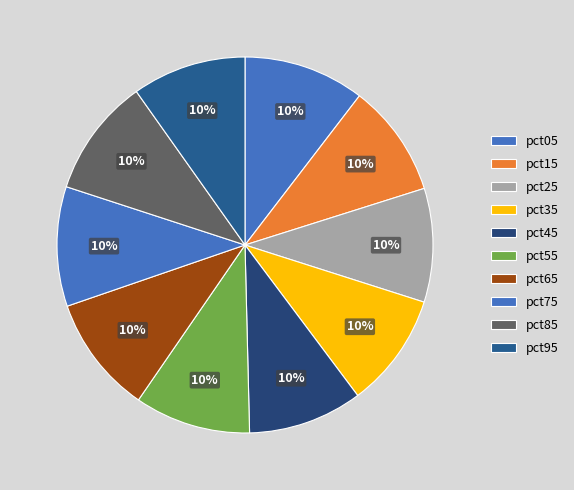

How many segments does this pie chart have?

10